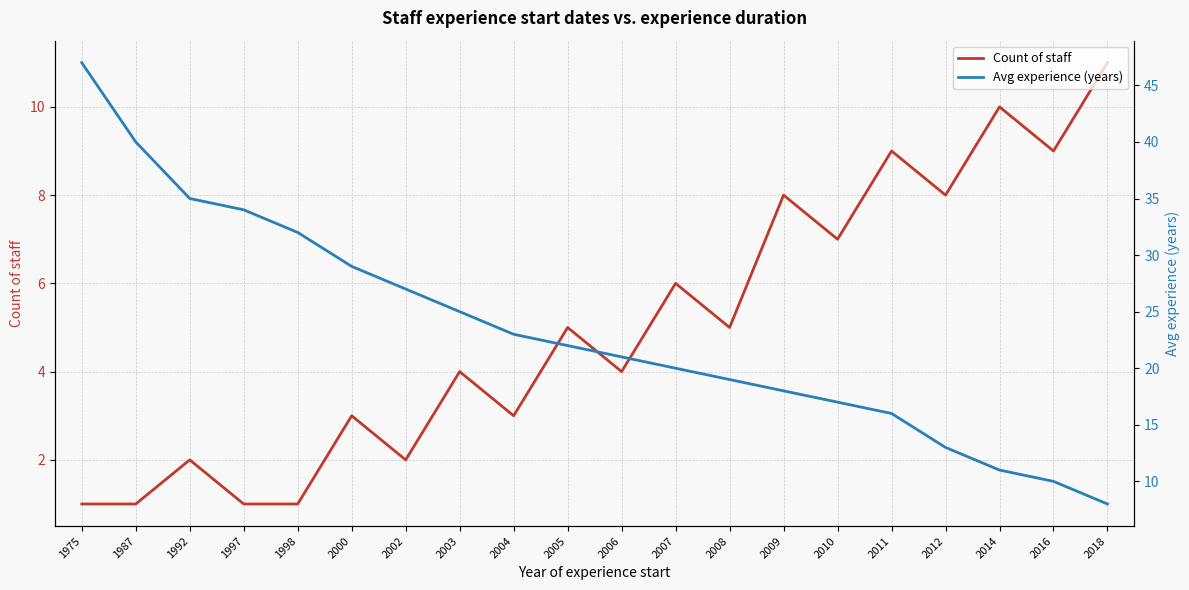

What is the difference between the highest and lowest values at 1992?

33